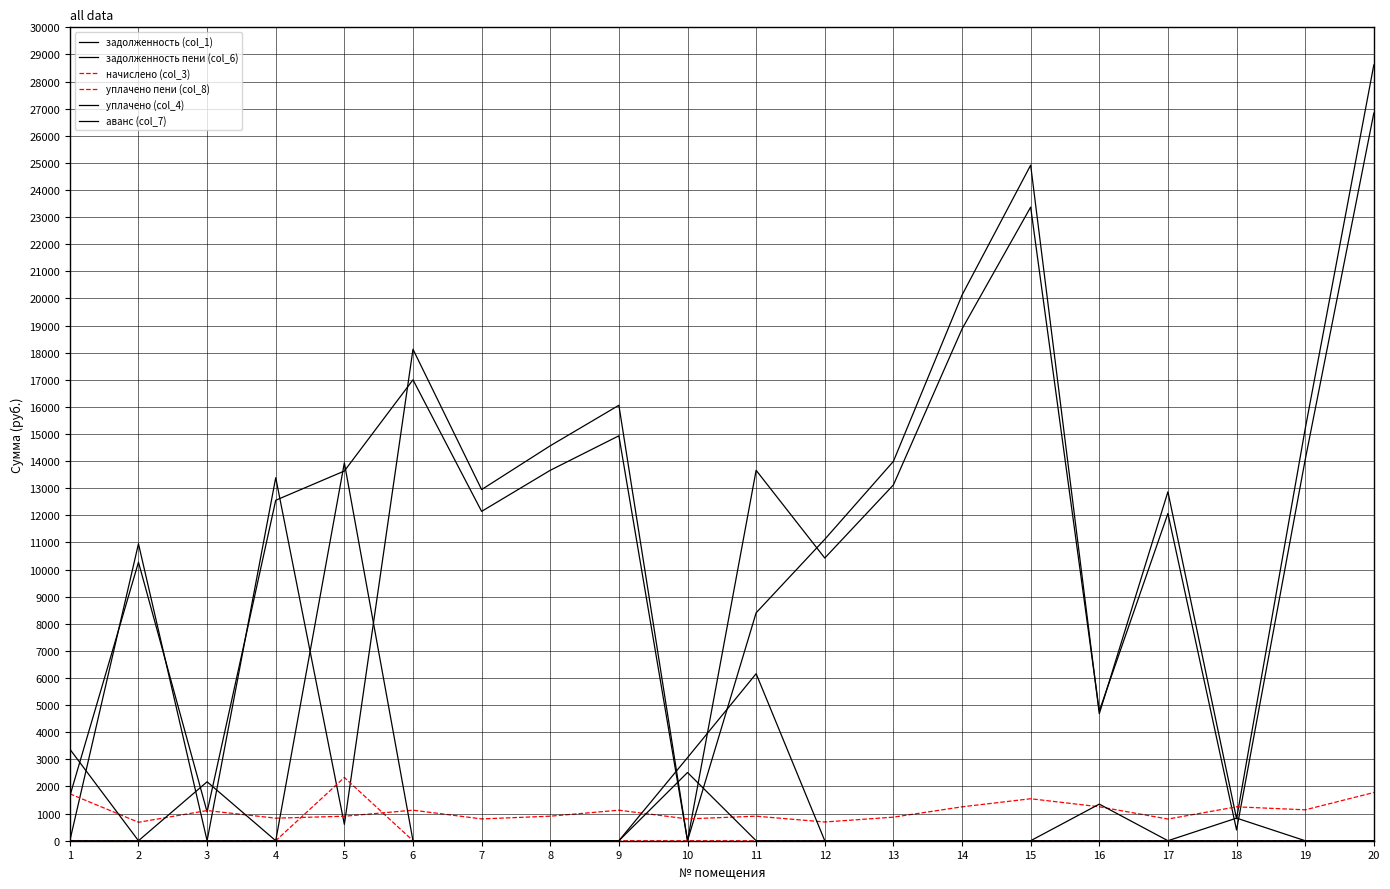

What is the difference between the second highest and minimum values in the уплачено пени (col_8) series?

5.5